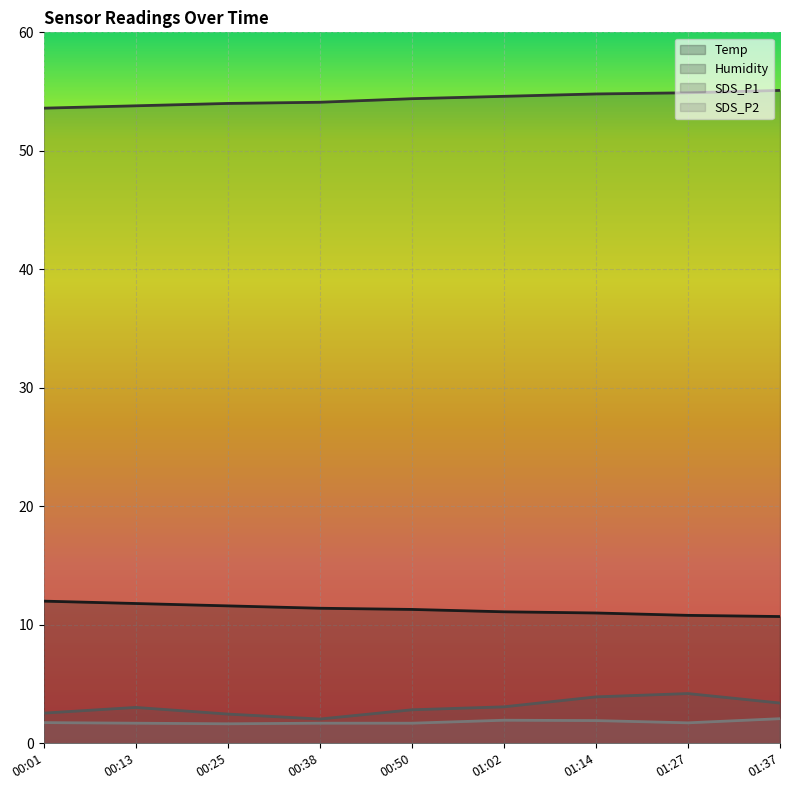

Reading left to right, transcribe all the data shown in this chart.

Temp: 00:01=12.0	00:13=11.8	00:25=11.6	00:38=11.4	00:50=11.3	01:02=11.1	01:14=11.0	01:27=10.8	01:37=10.7
Humidity: 00:01=53.6	00:13=53.8	00:25=54.0	00:38=54.1	00:50=54.4	01:02=54.6	01:14=54.8	01:27=54.9	01:37=55.1
SDS_P1: 00:01=2.5	00:13=3.0	00:25=2.5	00:38=2.0	00:50=2.8	01:02=3.1	01:14=3.9	01:27=4.2	01:37=3.4
SDS_P2: 00:01=1.8	00:13=1.7	00:25=1.6	00:38=1.7	00:50=1.7	01:02=1.9	01:14=1.9	01:27=1.7	01:37=2.1